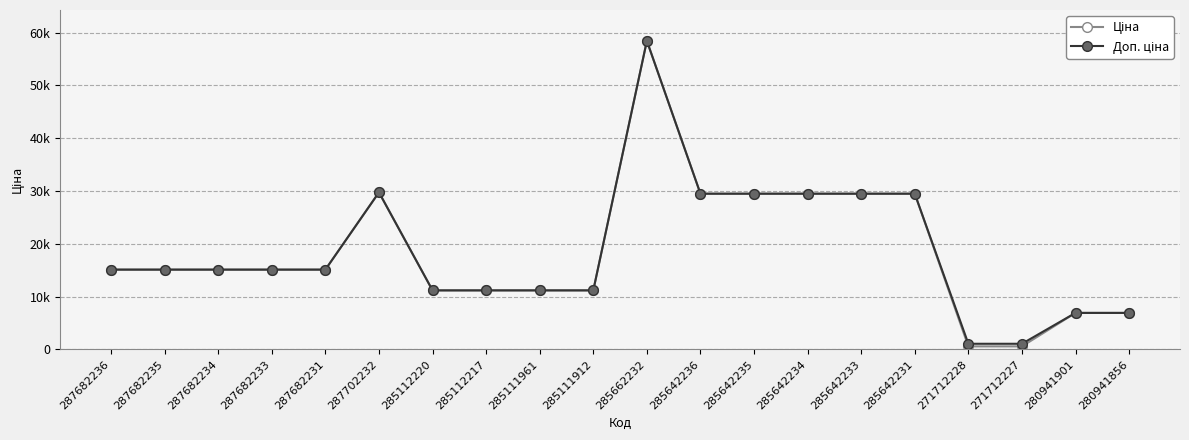

The value of Ціна at 285642235 is 29491.5. True or false?

True